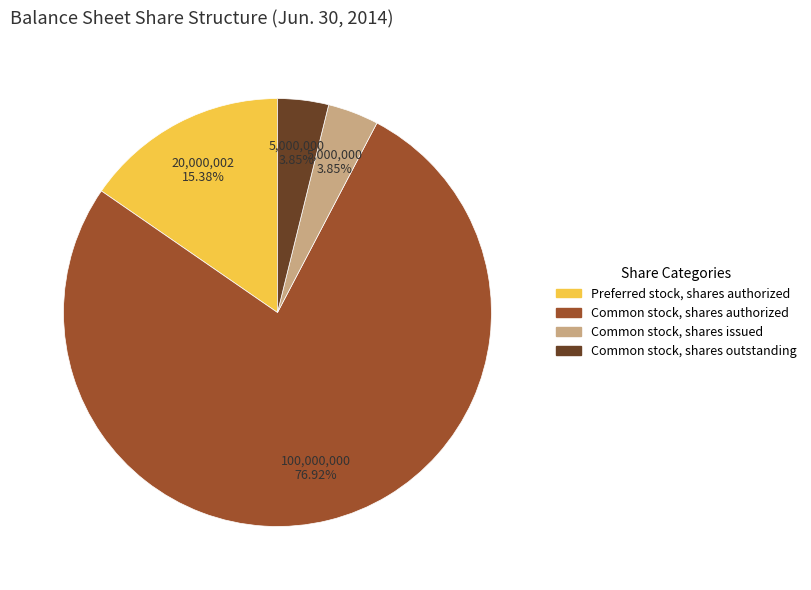

Which category accounts for the majority?

Common stock, shares authorized